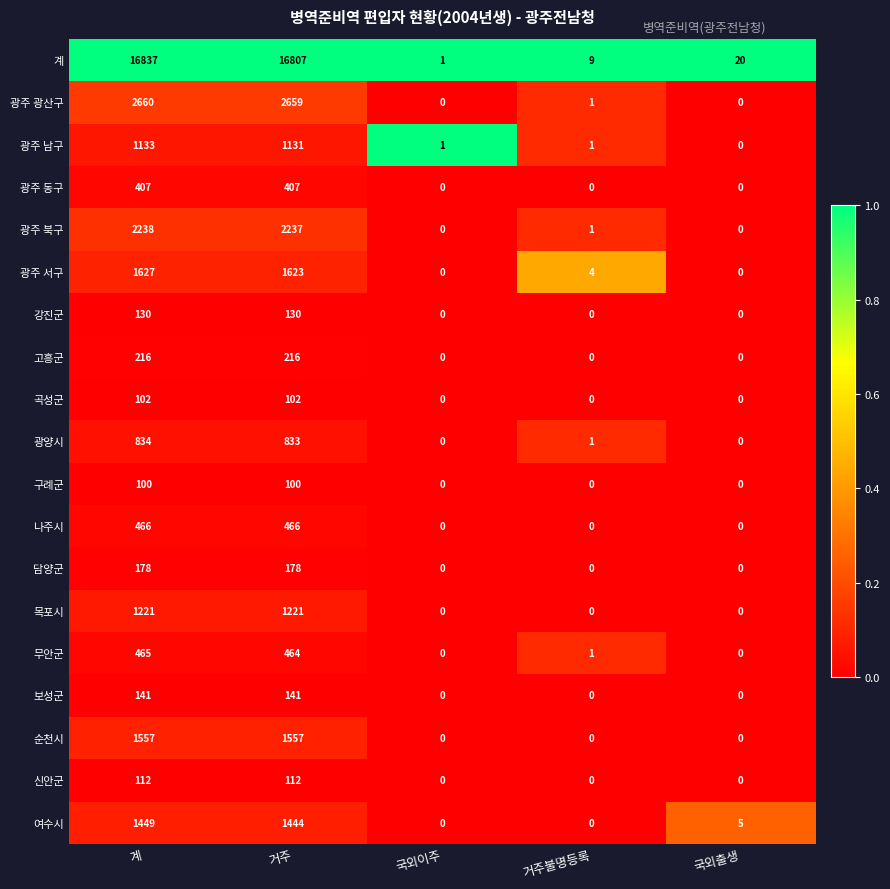

How many categories are shown in the chart?

5